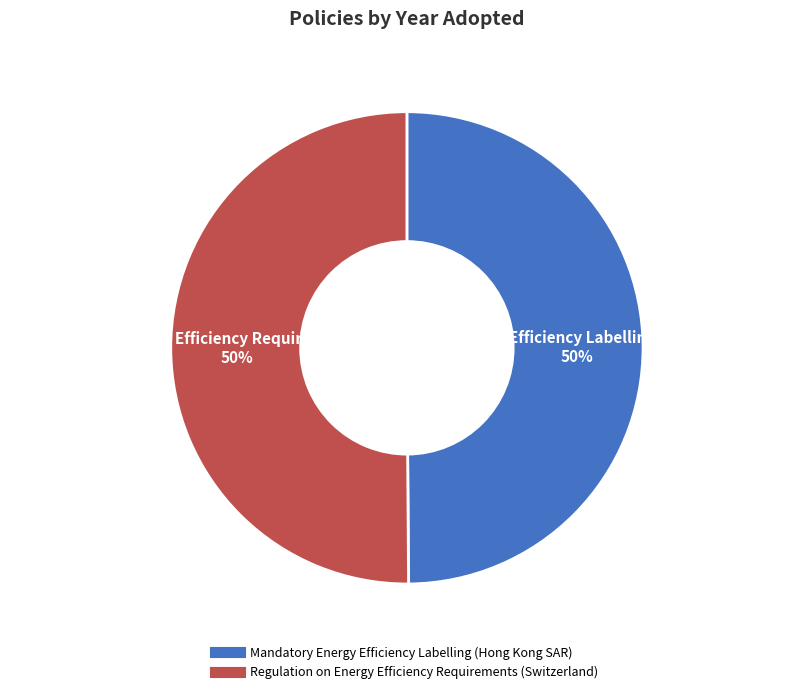

Approximately how many times larger is the value at Mandatory Energy Efficiency Labelling (Hong Kong SAR) compared to Regulation on Energy Efficiency Requirements (Switzerland)?

1.0